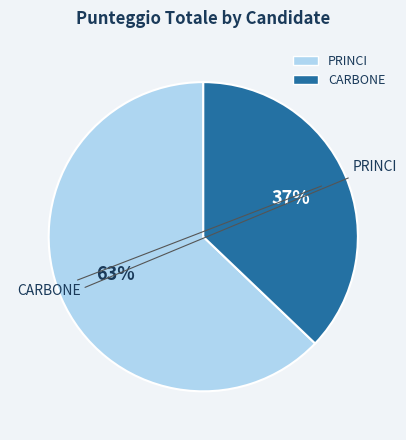

Which category has the smallest portion of the pie?

CARBONE